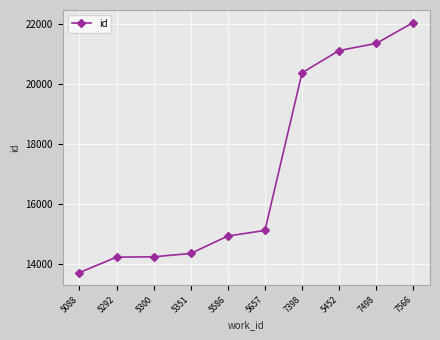

What is the change in value from 5088 to 5452?

+7412